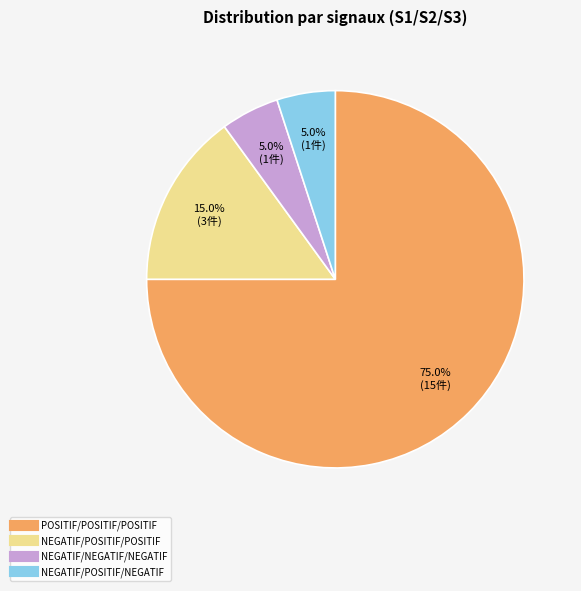

To the nearest percent, what is the combined percentage of POSITIF/POSITIF/POSITIF and NEGATIF/NEGATIF/NEGATIF?

80%